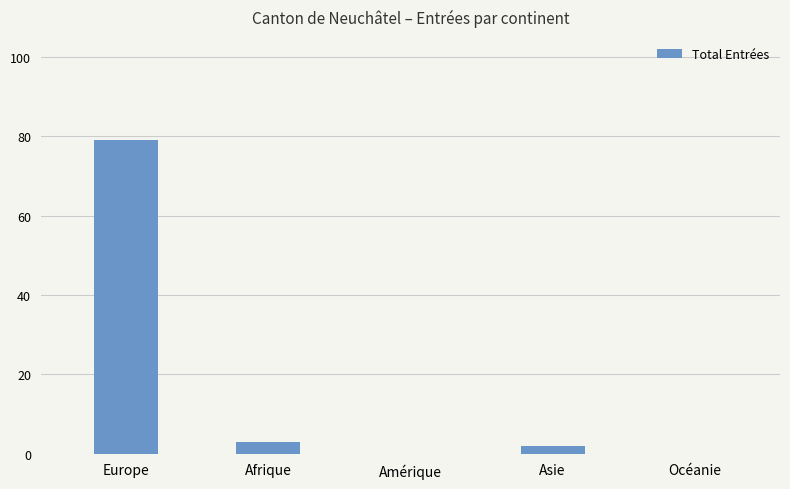

What is the sum of all values?

84